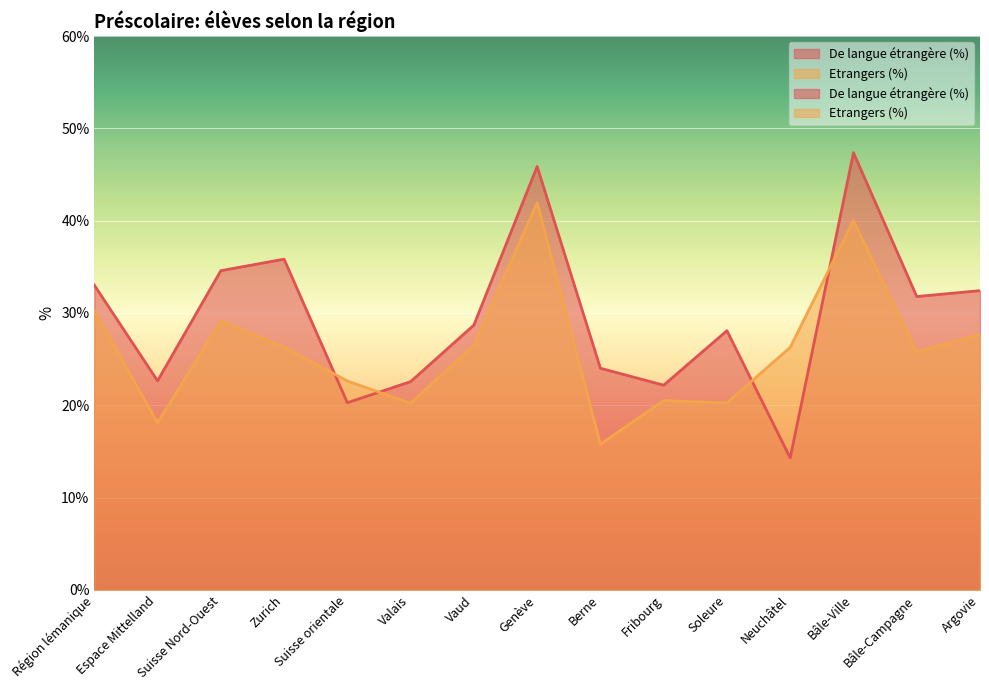

What is the sum of all Etrangers (%) values?

391.4